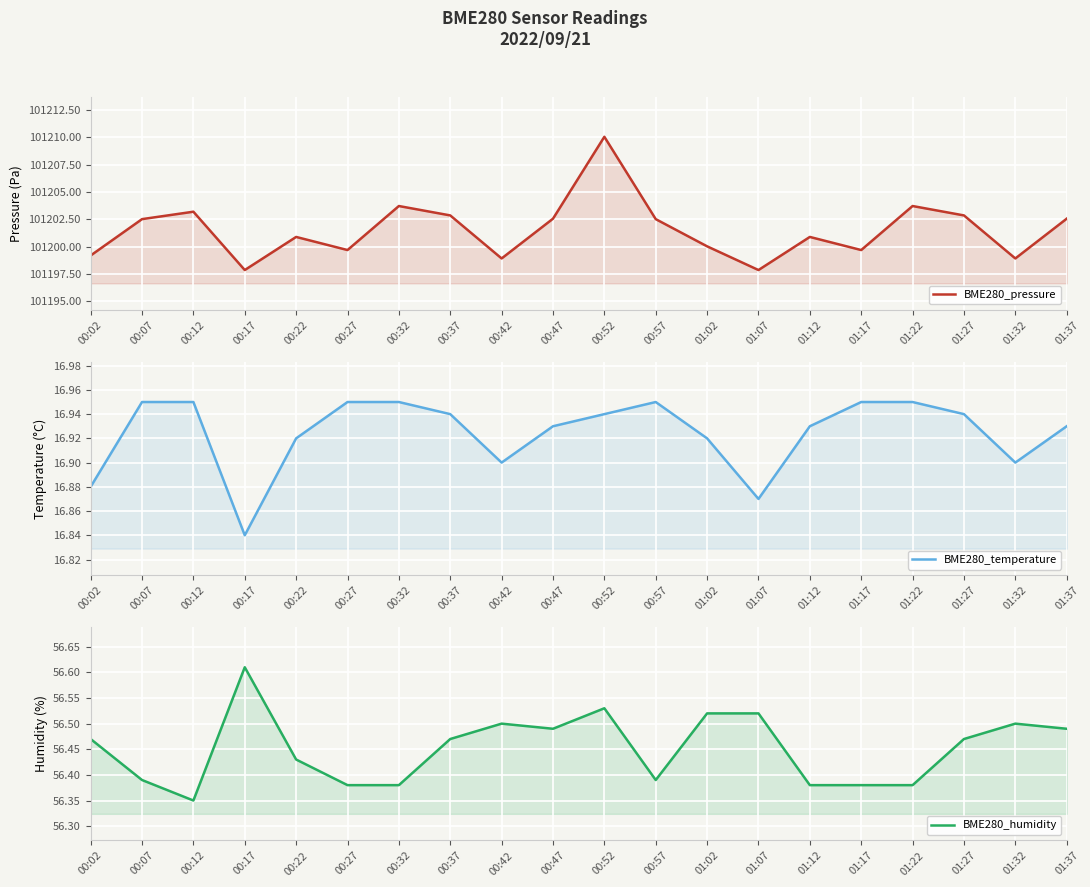

List the series in order of their peak value, highest first.

BME280_pressure, BME280_humidity, BME280_temperature